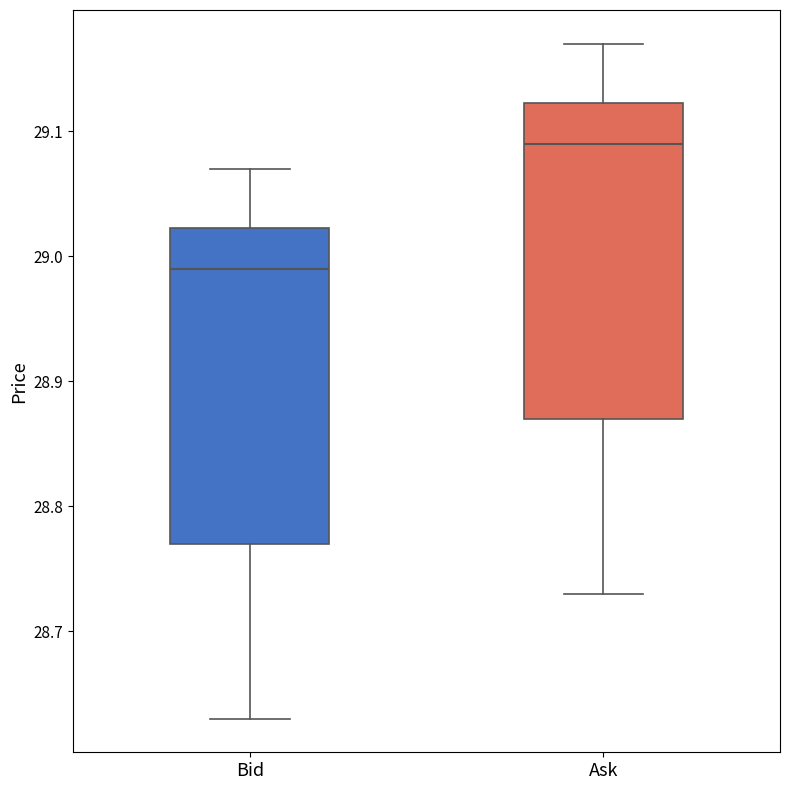

Reading left to right, transcribe this box plot: for each box, give where its median line is, the range the box spans, and where its two whiskers end, as read against the y-axis. The values are not printed on the chart, so give them approximately, as read against the axis.

Bid: median 28.99, box 28.77 to 29.02, whiskers 28.63 to 29.07
Ask: median 29.09, box 28.87 to 29.12, whiskers 28.73 to 29.17